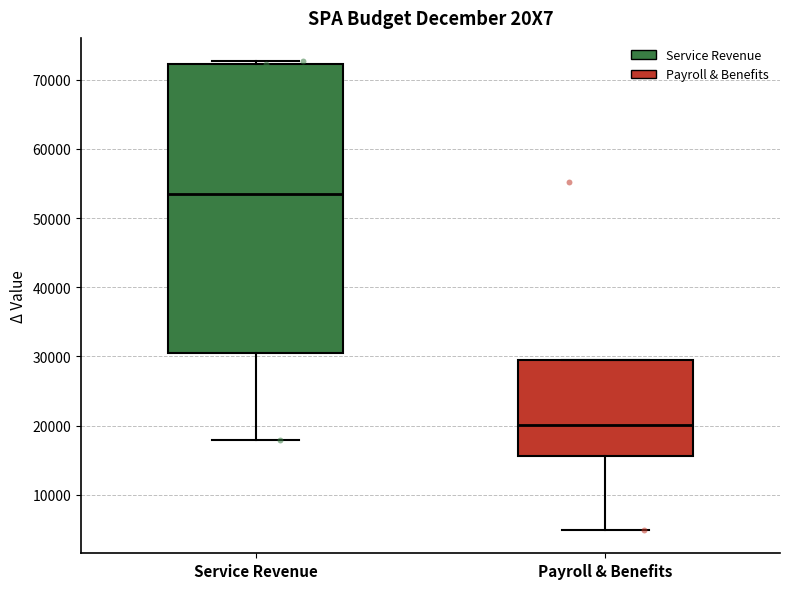

Where is the upper edge of the box for Payroll & Benefits on the y-axis? The values are not printed on the chart, so give them approximately, as read against the axis.

29000